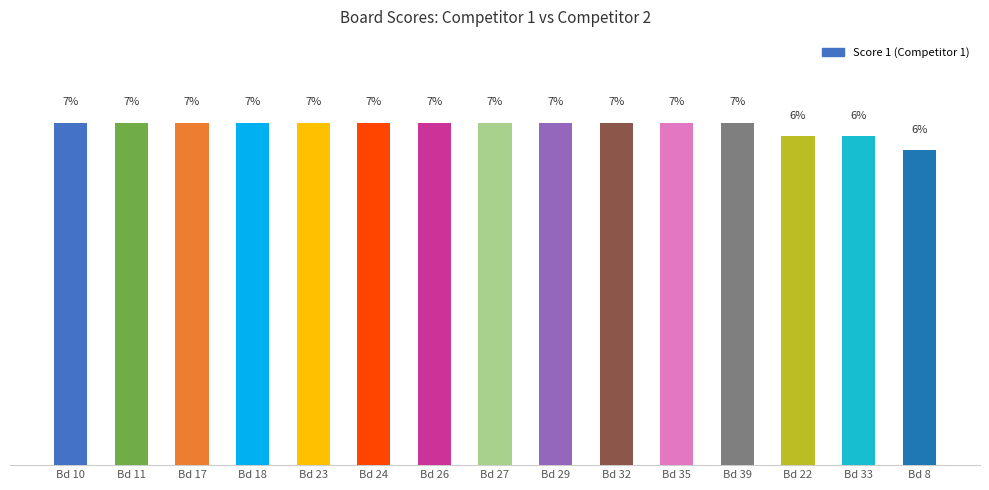

Reading left to right, what are all the values shown in this chart?

6.7	6.7	6.7	6.7	6.7	6.7	6.7	6.7	6.7	6.7	6.7	6.7	6.5	6.5	6.2